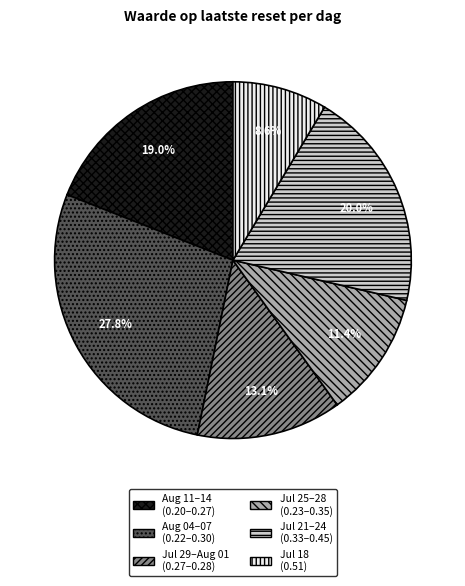

How much of the chart is everything except Jul 18 (0.51)?

91.4%